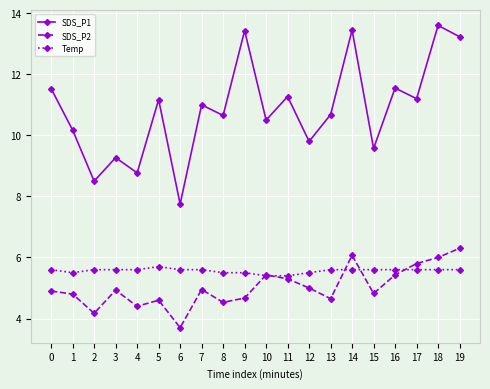

What are all the series names shown in the legend?

SDS_P1, SDS_P2, Temp